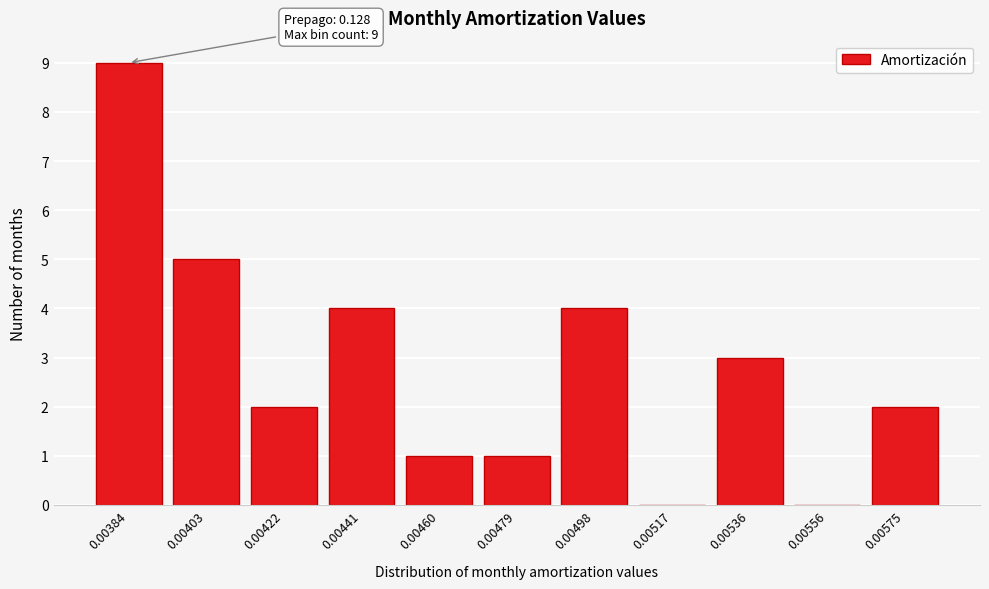

Reading left to right, list all the values displayed in this chart.

0.00384=9	0.00403=5	0.00422=2	0.00441=4	0.00460=1	0.00479=1	0.00498=4	0.00517=0	0.00536=3	0.00556=0	0.00575=2